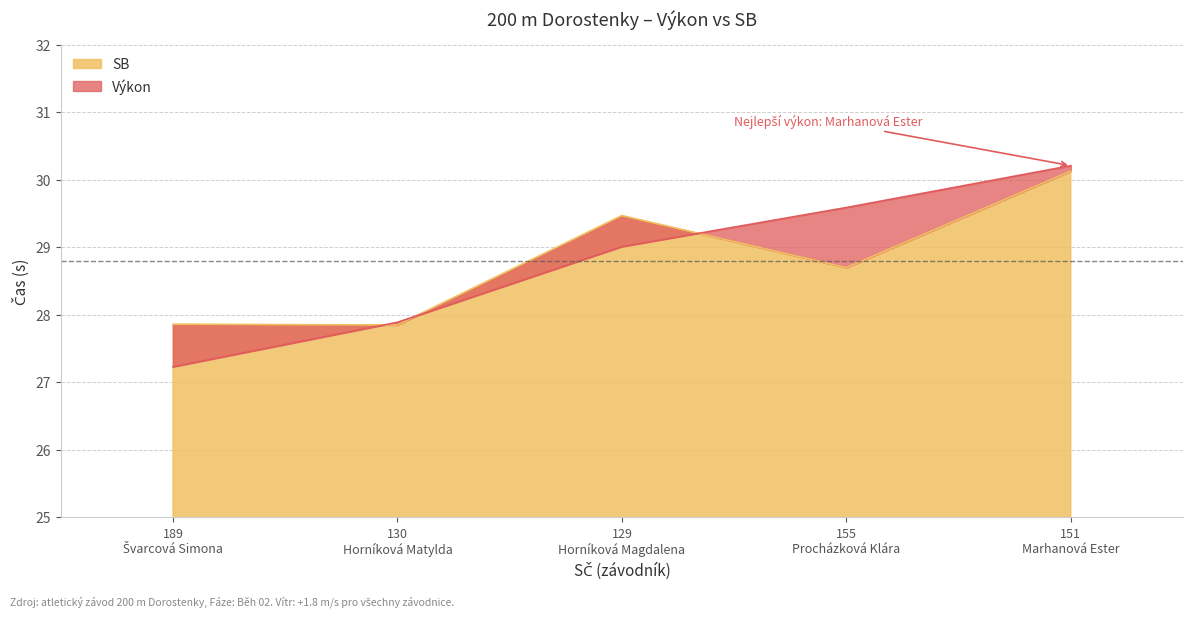

True or false: Výkon has a value of 30.2 at 151 Marhanová Ester.

True